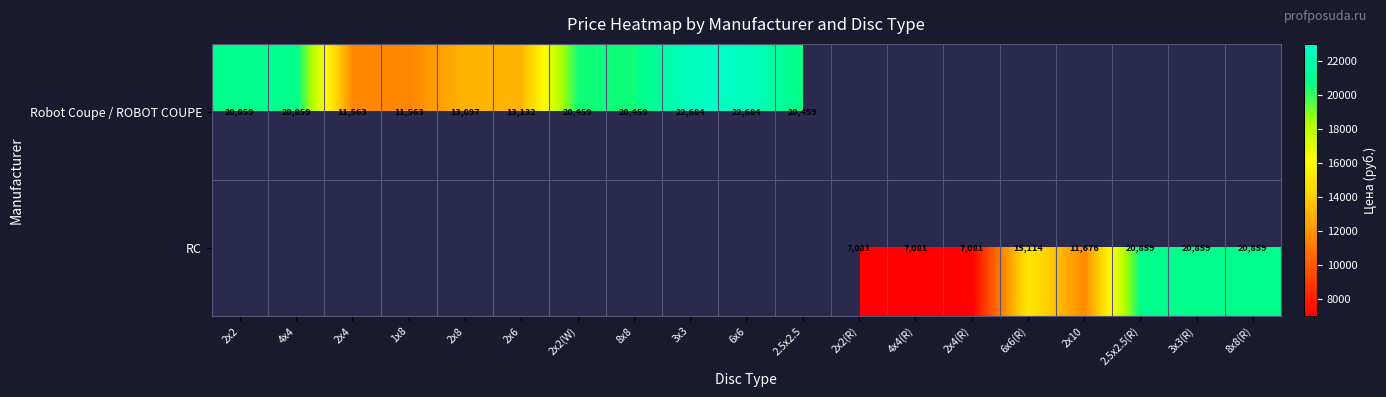

Is it true that RC equals 21005 at 6x6(R)?

False